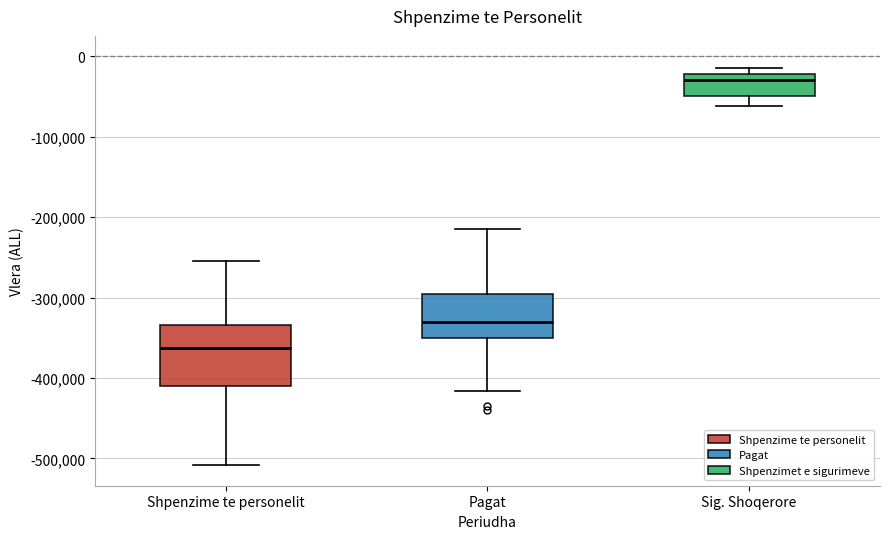

Which box has the lowest median line?

Shpenzime te personelit